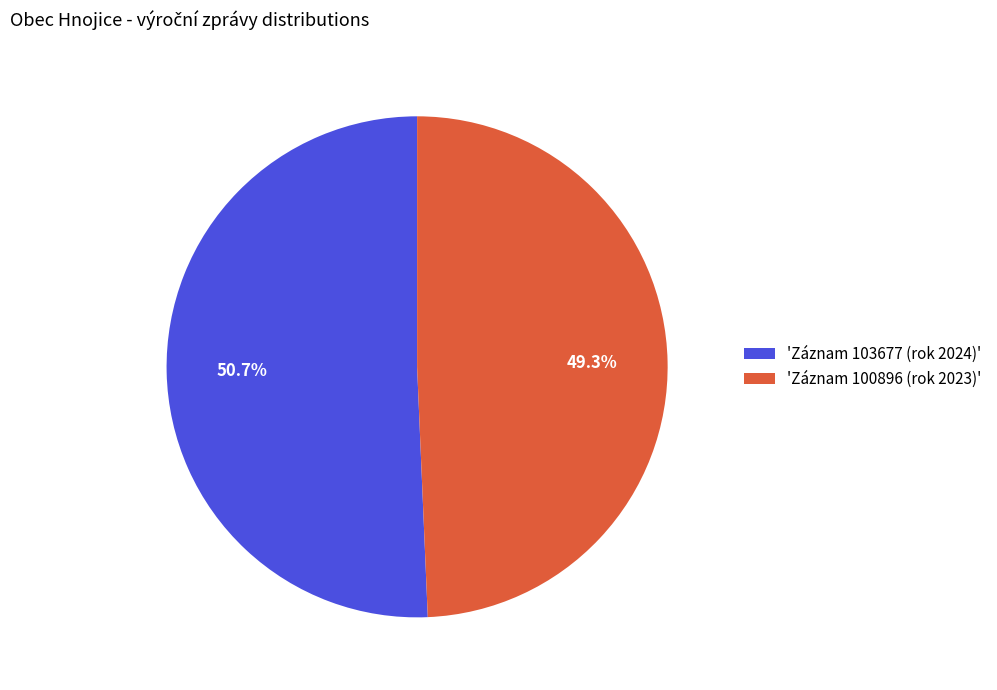

Does 'Záznam 103677 (rok 2024)' account for over 50% of the chart?

Yes